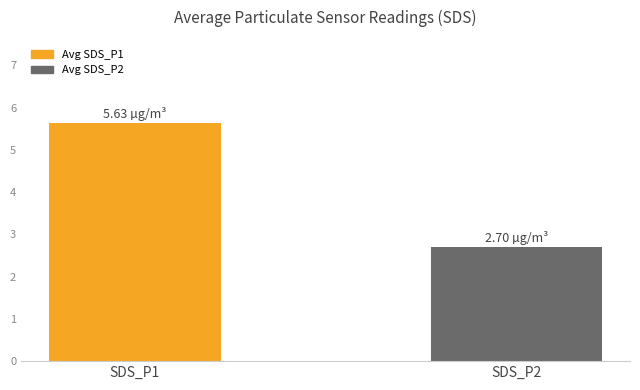

At which label is the value closest to 4?

SDS_P2